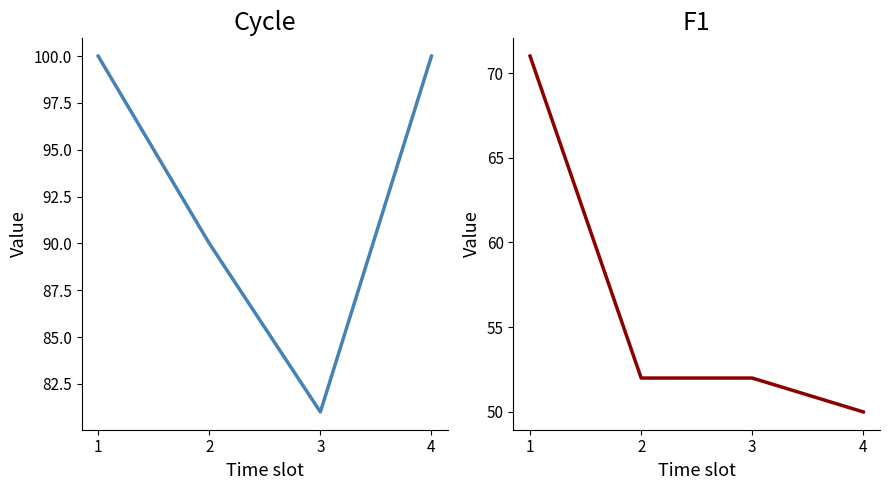

Reading left to right, transcribe all the data shown in this chart.

Cycle: 100	90	81	100
F1: 71	52	52	50